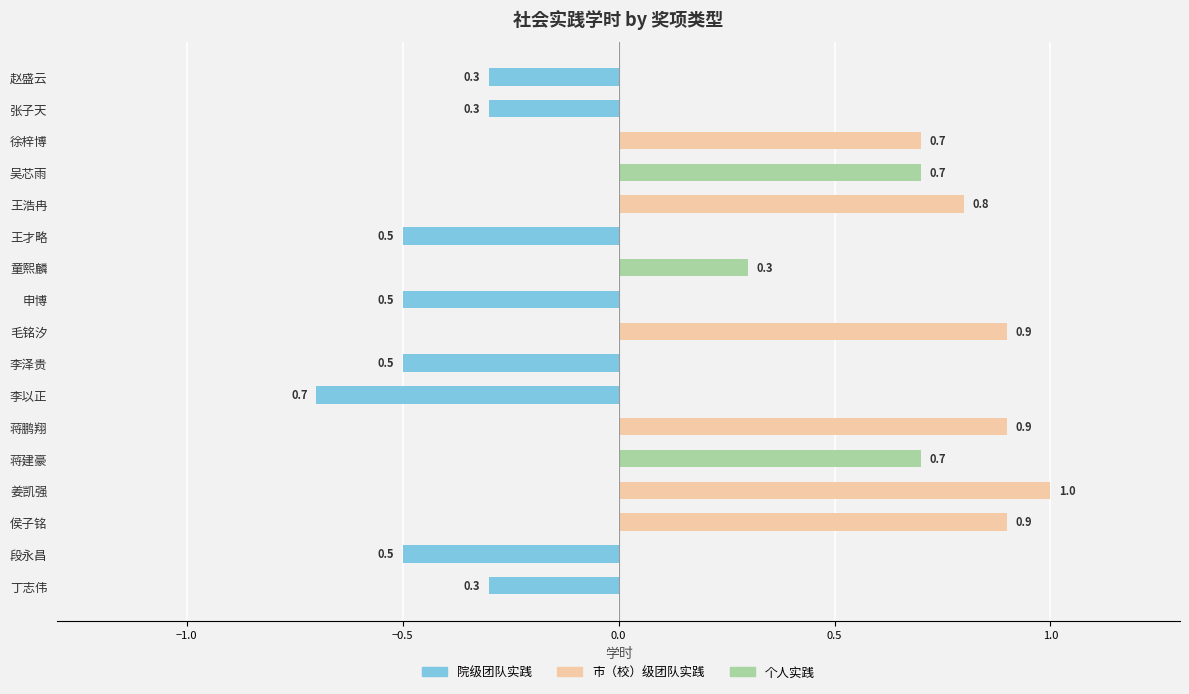

The 市（校）级团队实践 series shows -0.3 at 吴芯雨. True or false?

False